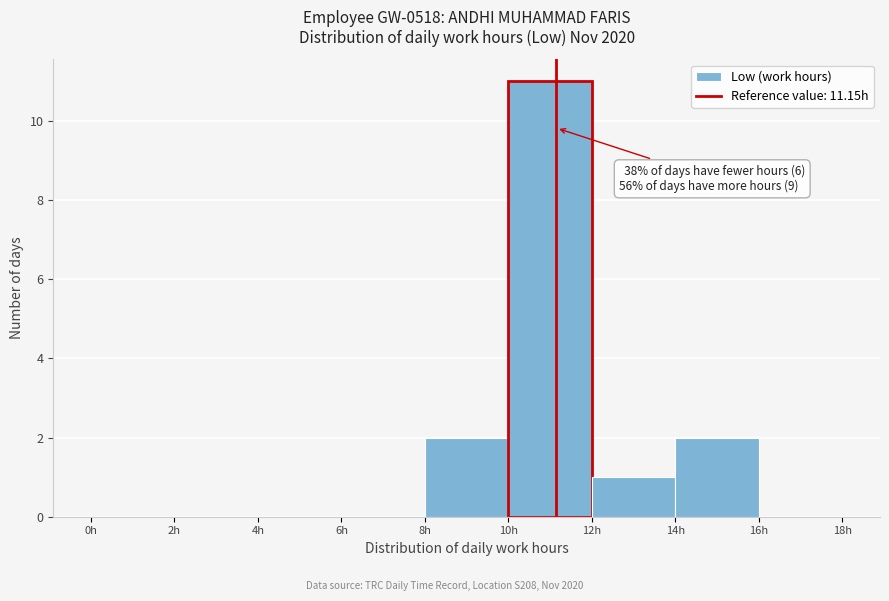

Which range on the x-axis has the tallest bar?

10 to 12